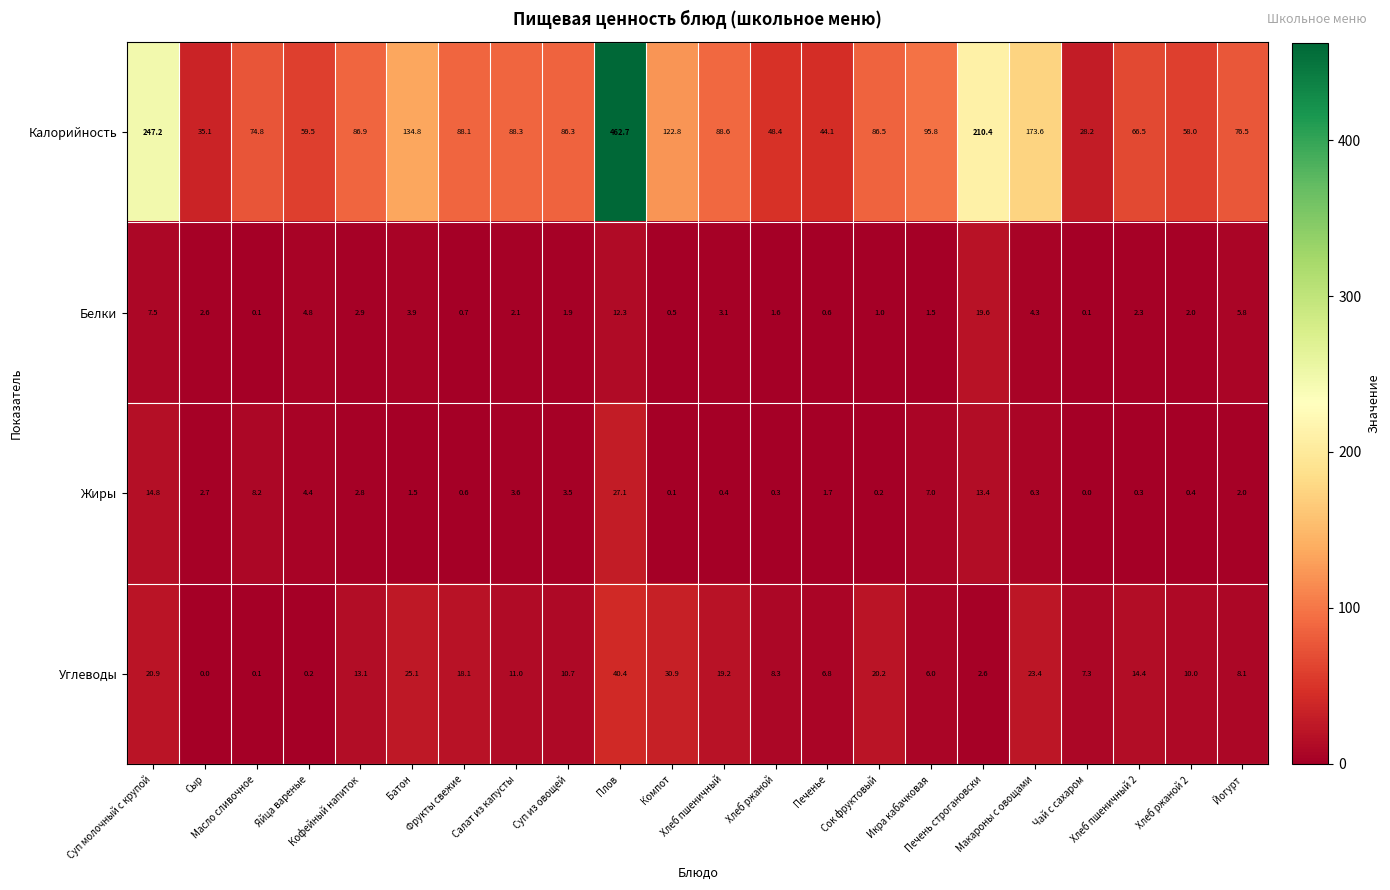

Which series has the largest total across all categories?

Калорийность